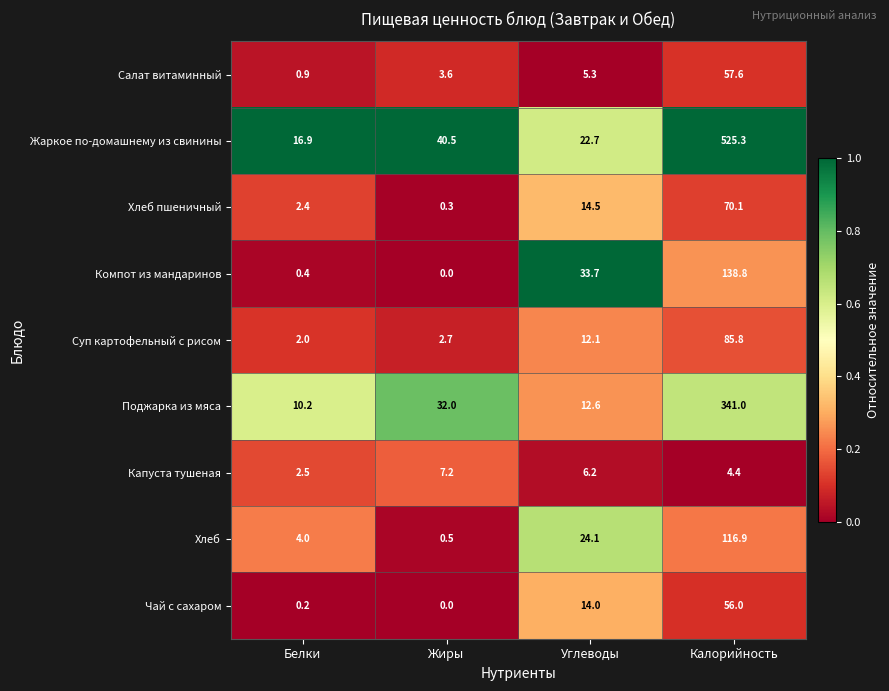

Is it true that Капуста тушеная equals 2.5 at Белки?

True